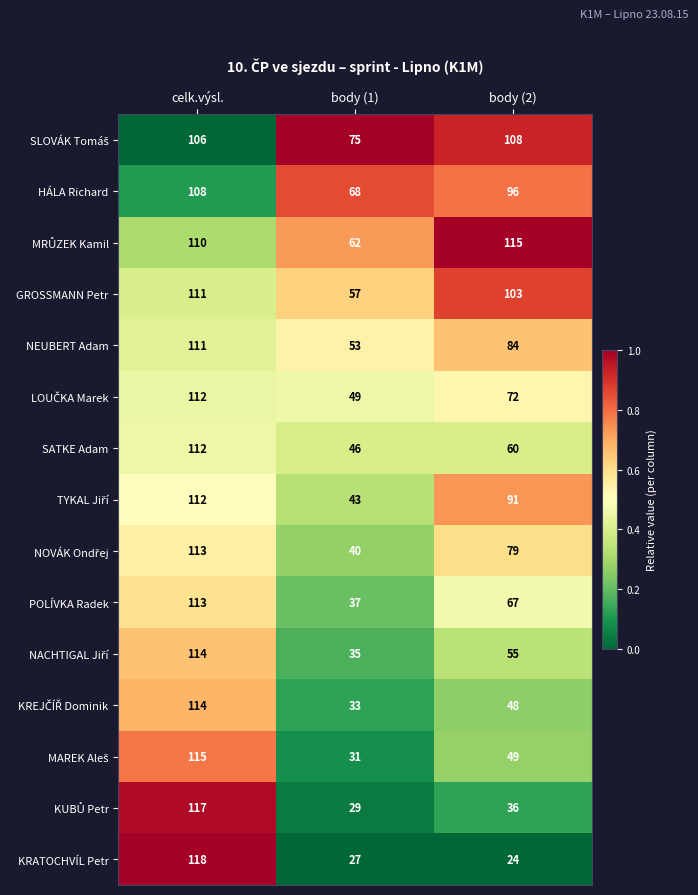

Which series has the widest spread of values?

KRATOCHVÍL Petr